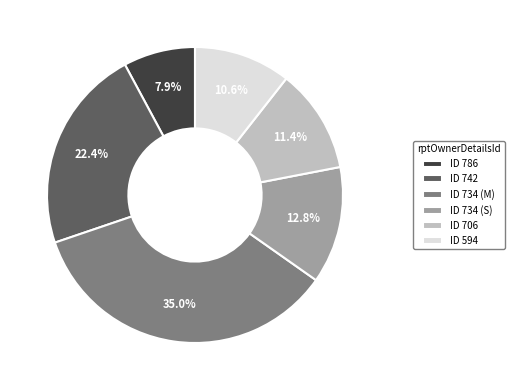

What is the ratio of the value at ID 594 to the value at ID 734 (M)?

0.3